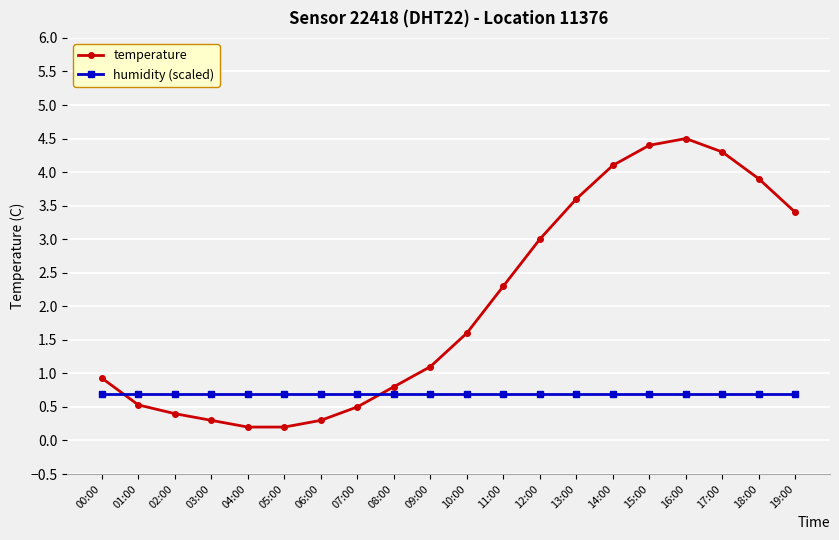

How many intersections are there between humidity (scaled) and temperature?

2